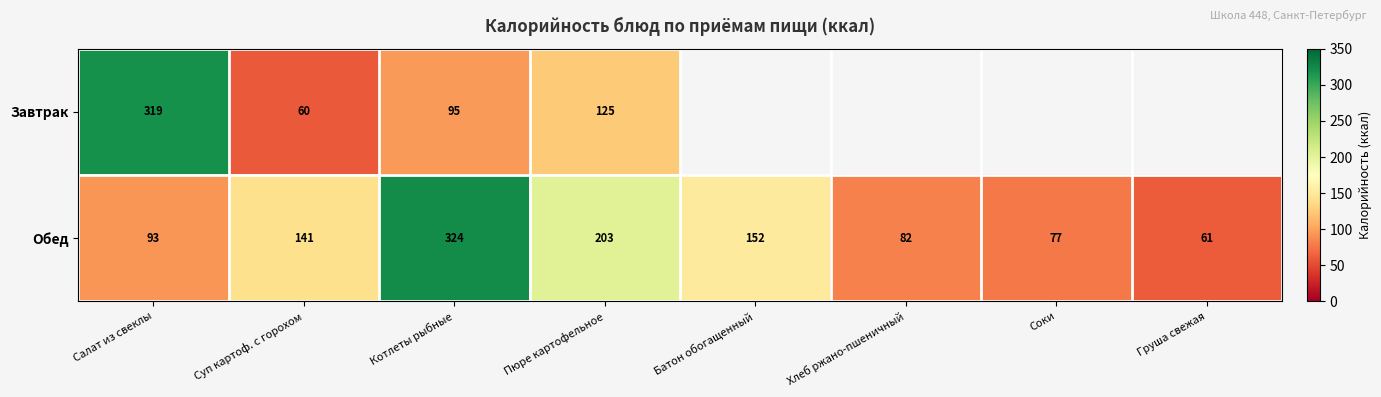

At how many categories does at least one series exceed 151?

4